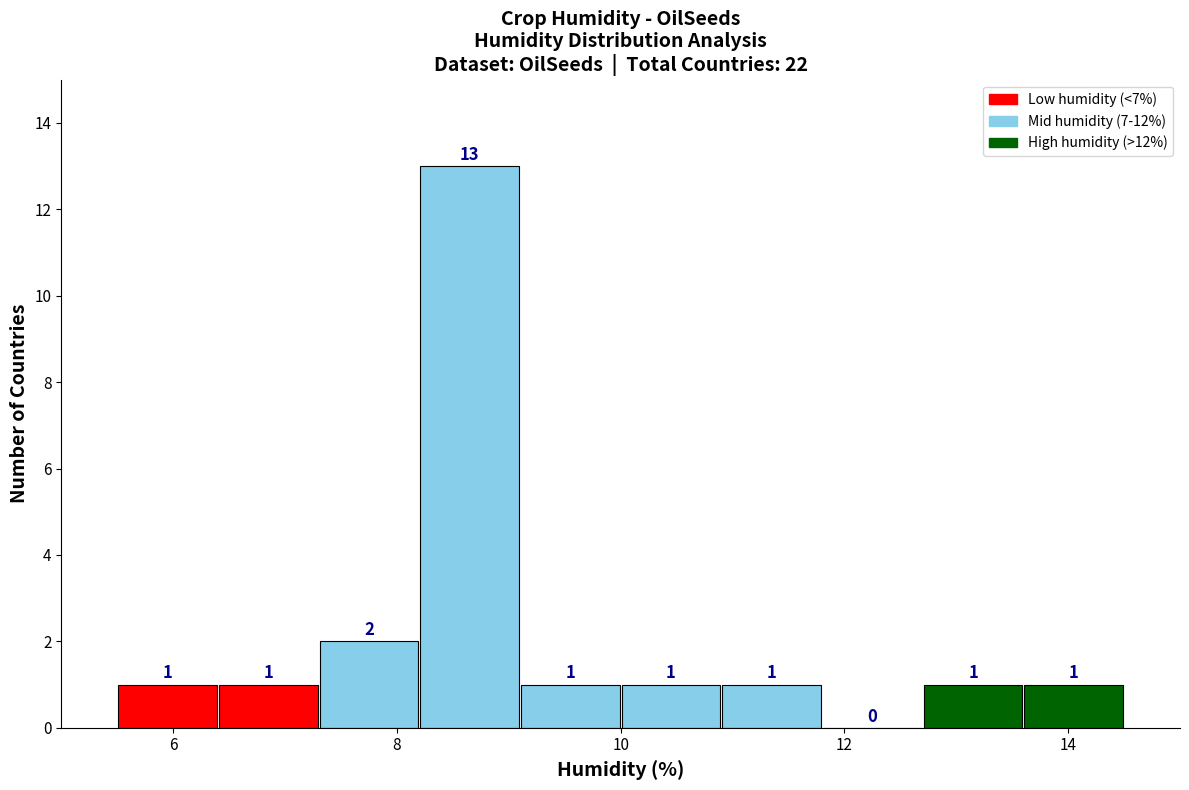

Over which range of the x-axis is the bar tallest?

8.2 to 9.1